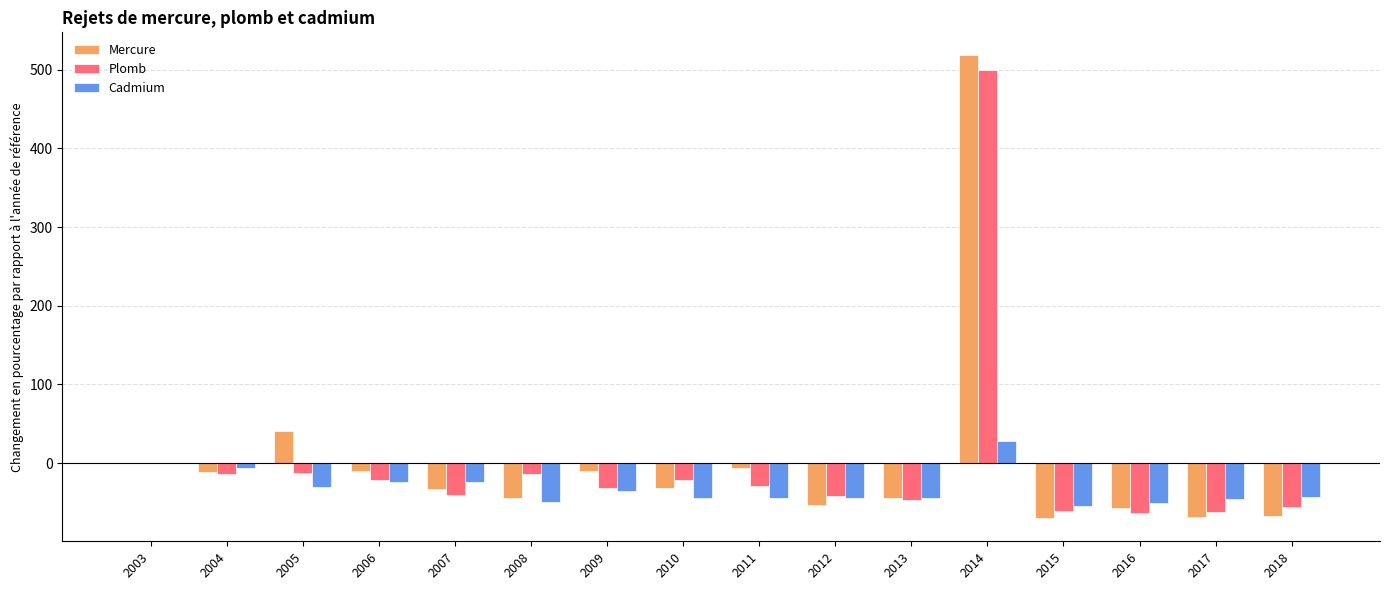

Are the bars horizontal?

No